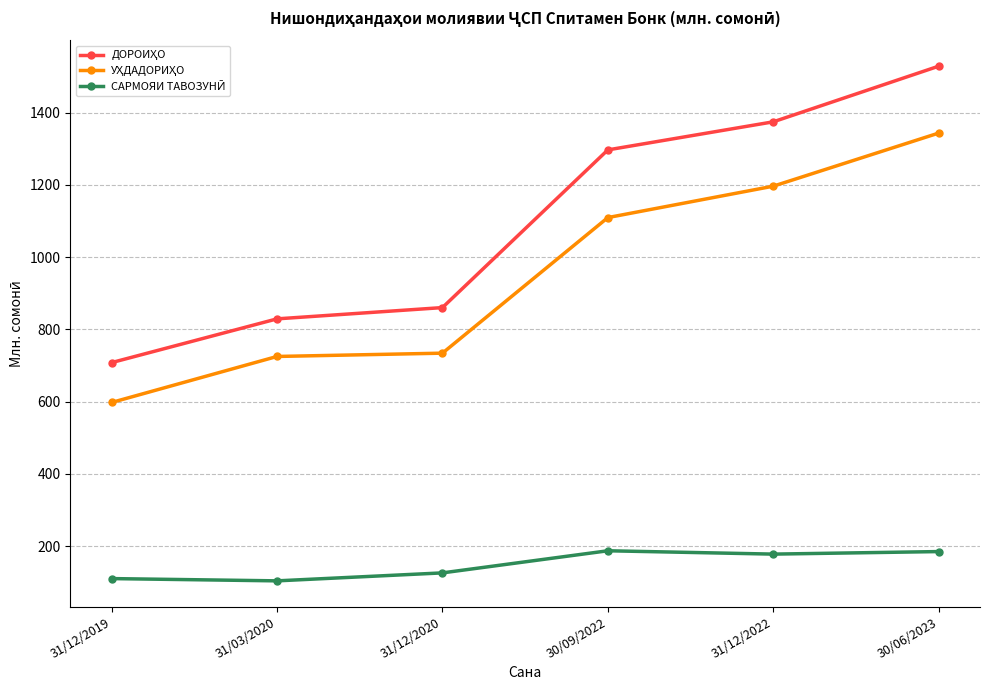

Does the chart display data point markers on the line(s)?

Yes